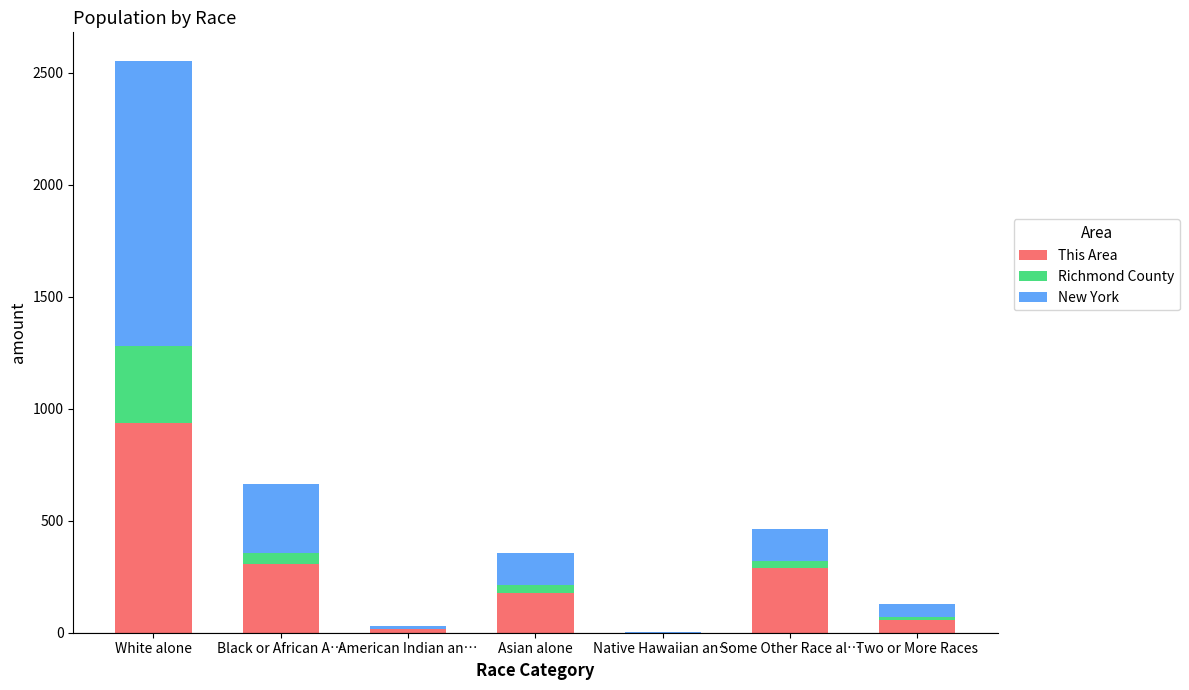

What is the total value across all series at Native Hawaiian an…?

1.1